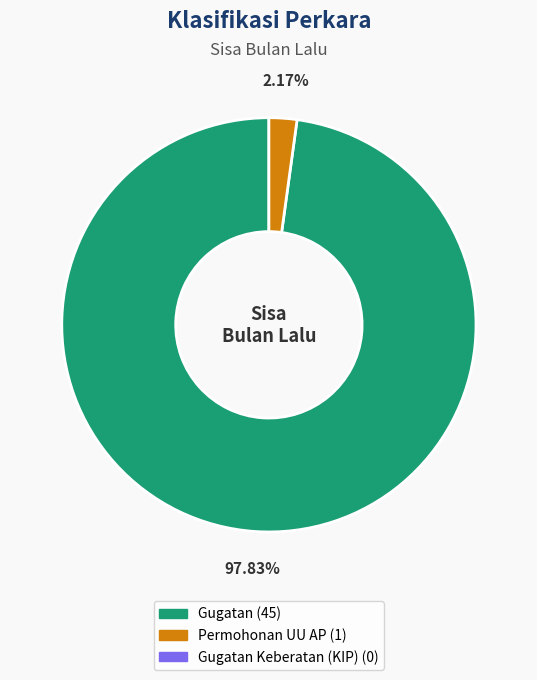

Count the number of slices in the pie.

2